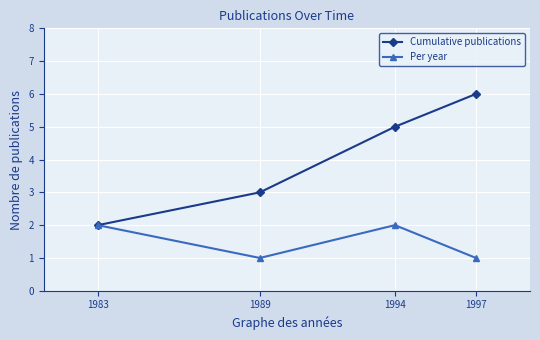

What are all the series names shown in the legend?

Cumulative publications, Per year